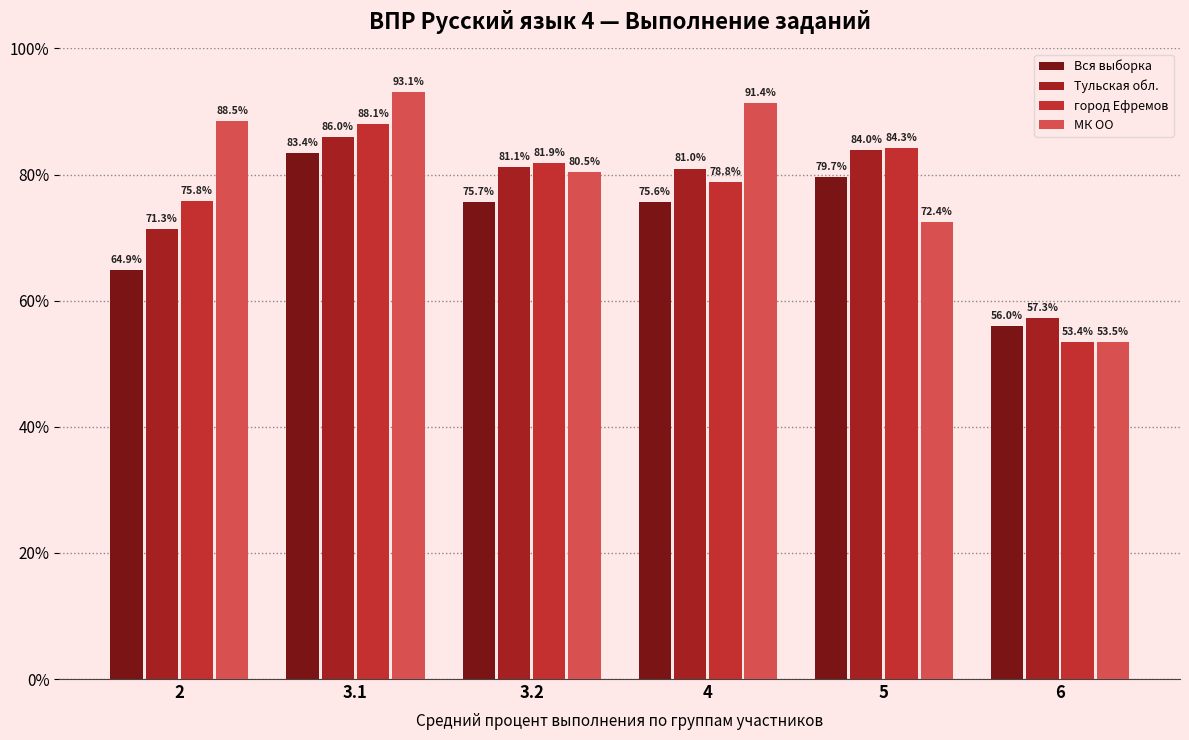

Rank the categories by Вся выборка value from lowest to highest.

6, 2, 4, 3.2, 5, 3.1